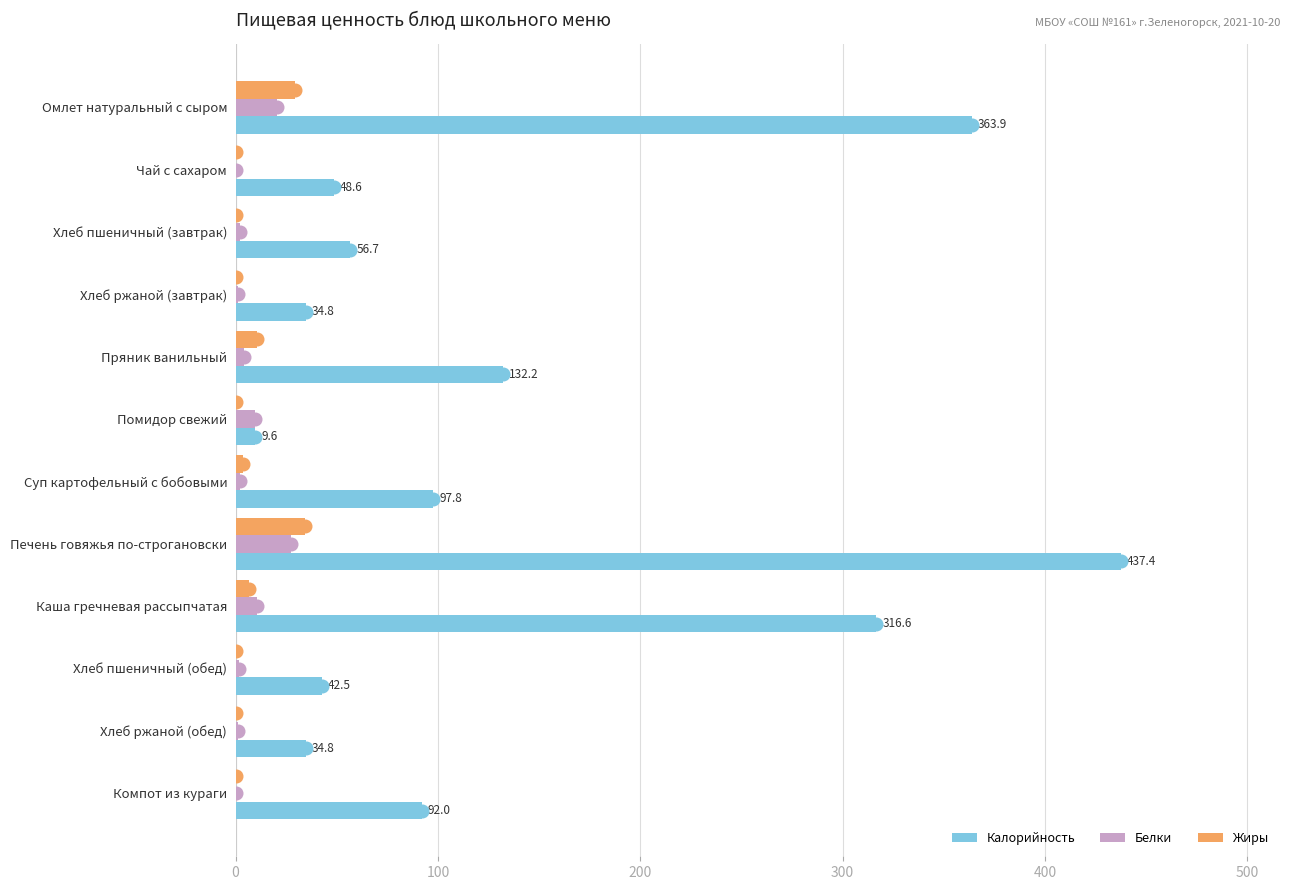

How many values in the Калорийность series exceed 91?

6